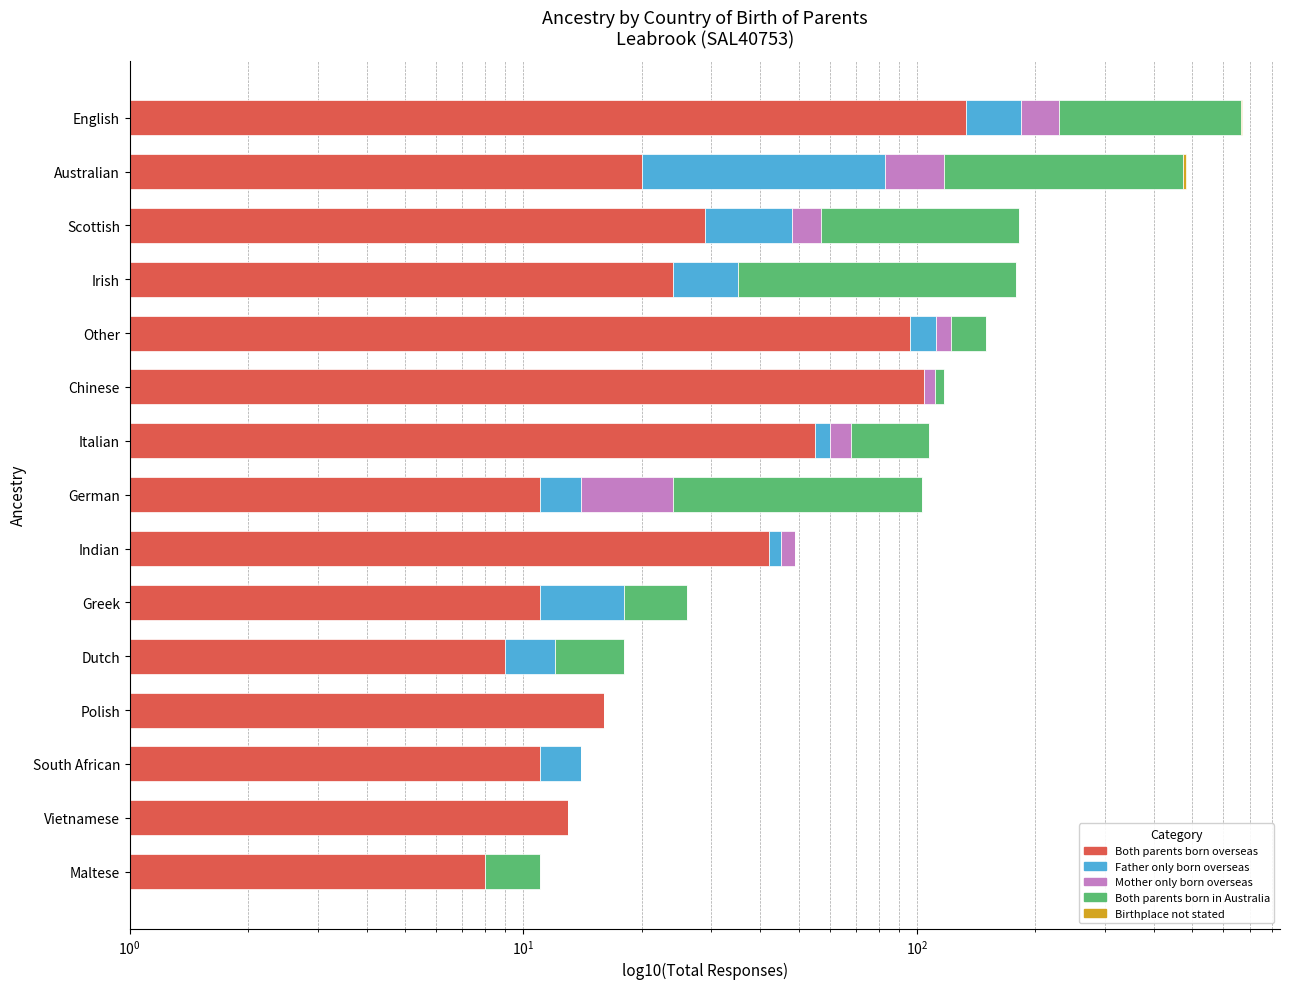

Is the value of Both parents born overseas at Chinese greater than the value of Both parents born in Australia at German?

Yes